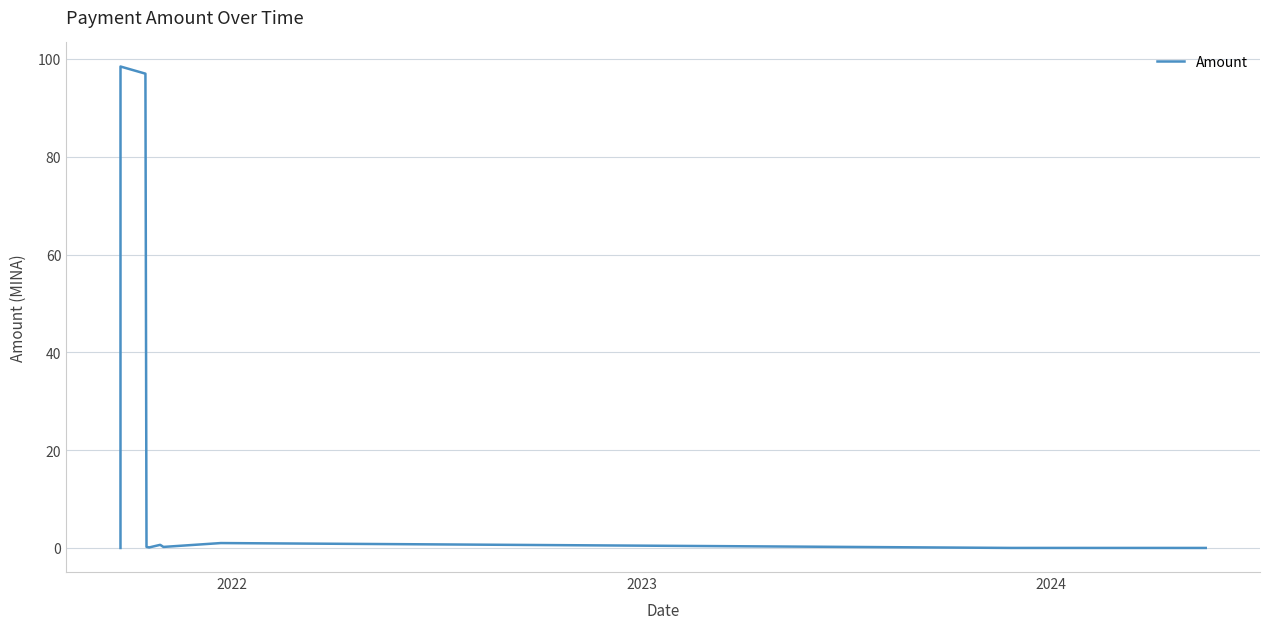

What is the difference between the maximum and minimum values?

98.5